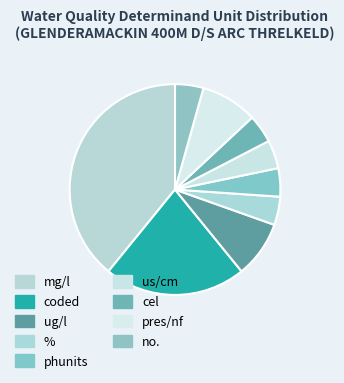

How many segments does this pie chart have?

9